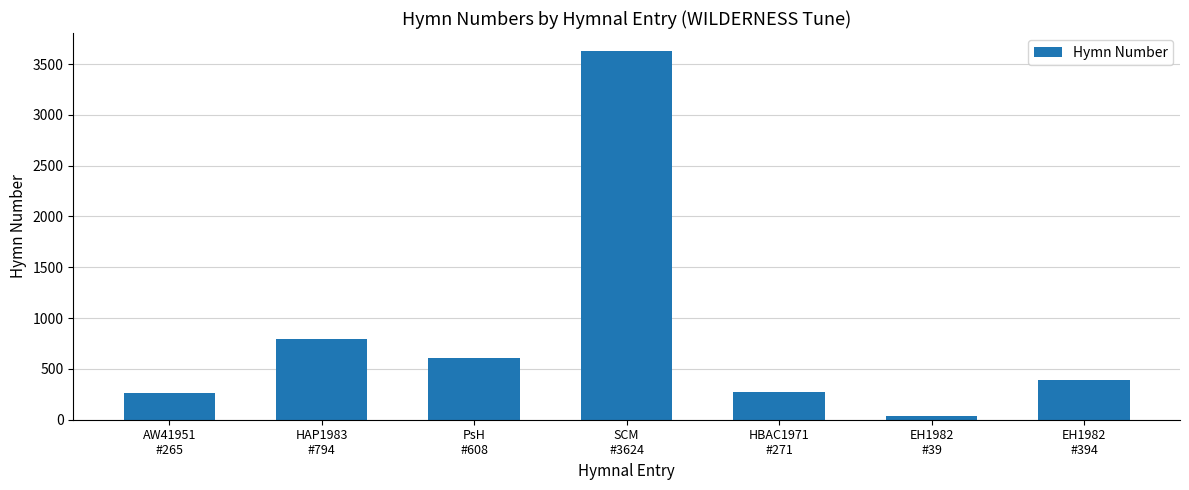

What is the sum of the values at HAP1983
#794 and AW41951
#265?

1059